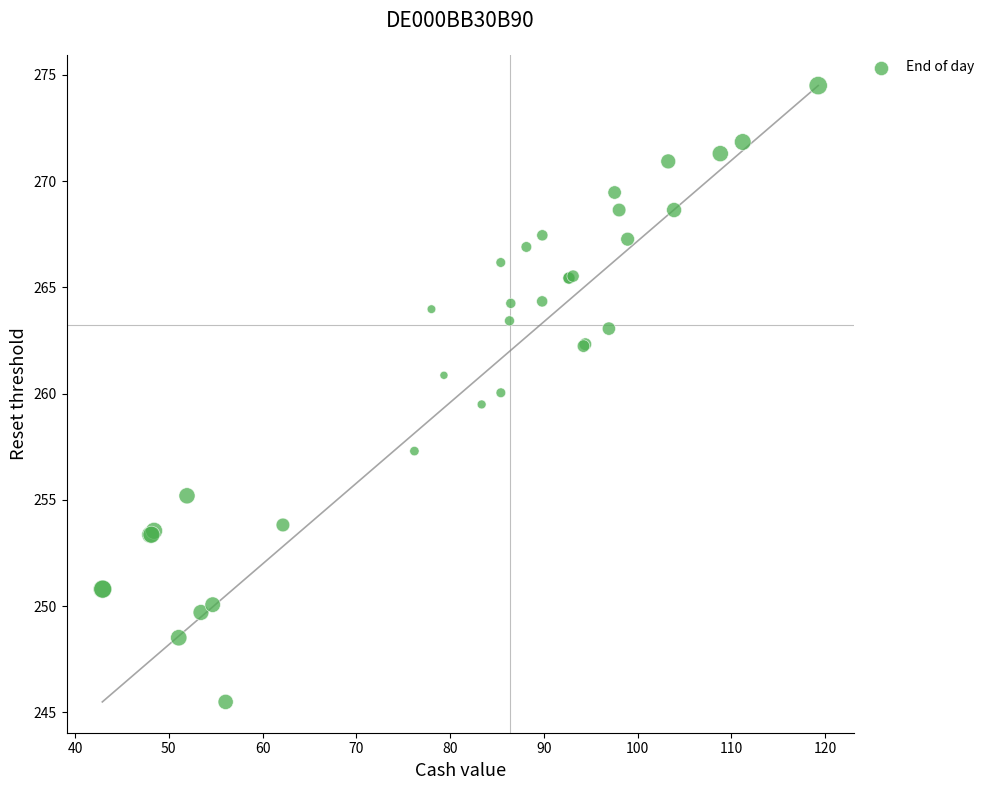

What Y value in the scatter plot is closest to 259?

259.5